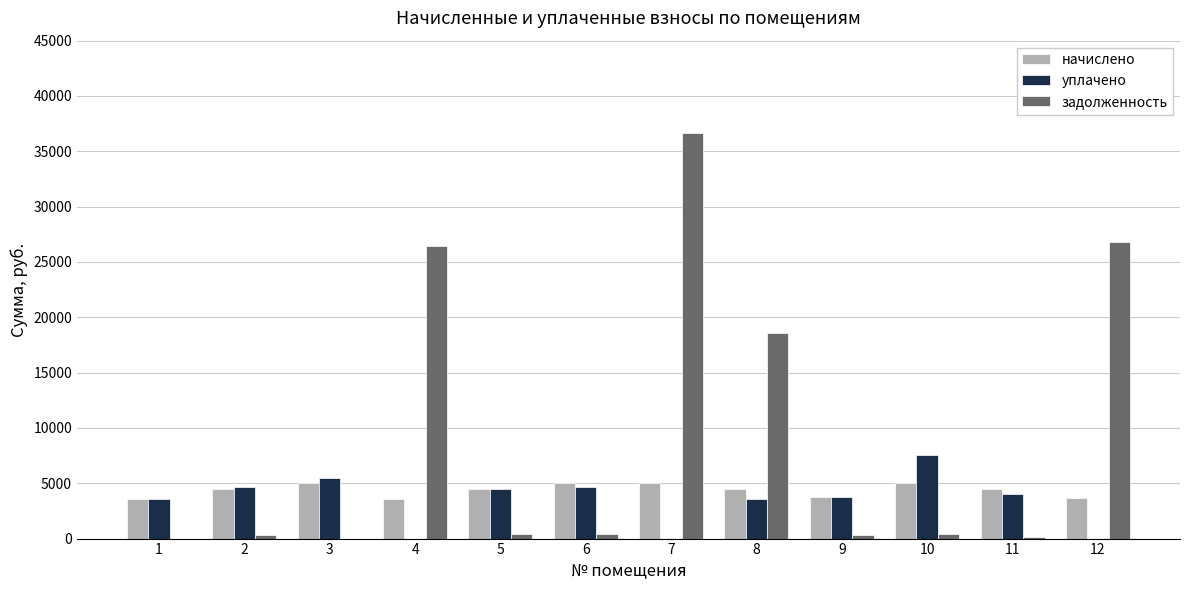

How many groups of bars are there?

12